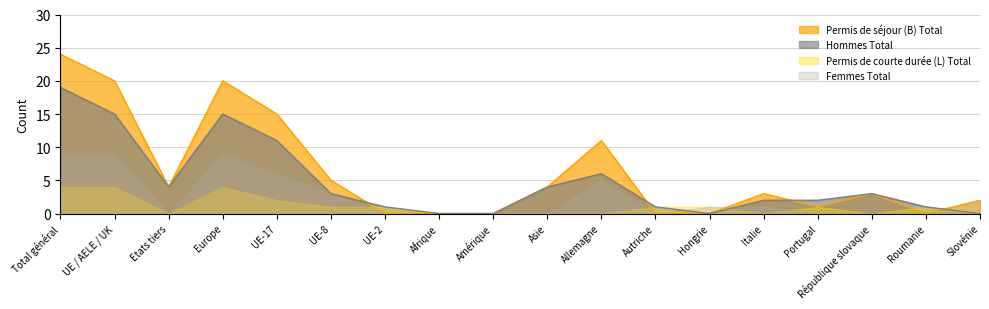

At which category does Permis de séjour (B) Total reach its first local valley?

Etats tiers